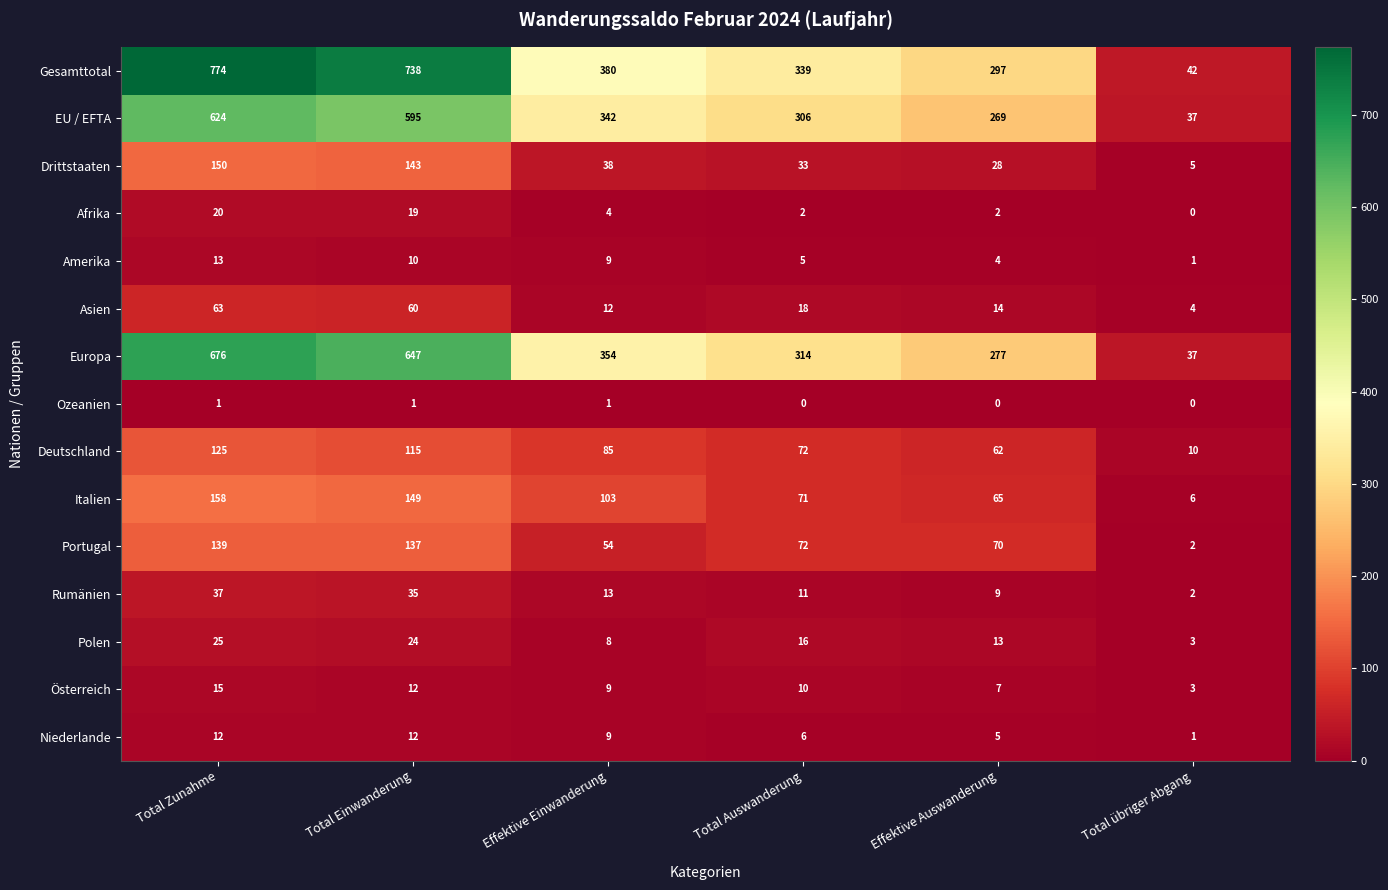

Rank the categories by Portugal value from highest to lowest.

Total Zunahme, Total Einwanderung, Total Auswanderung, Effektive Auswanderung, Effektive Einwanderung, Total übriger Abgang